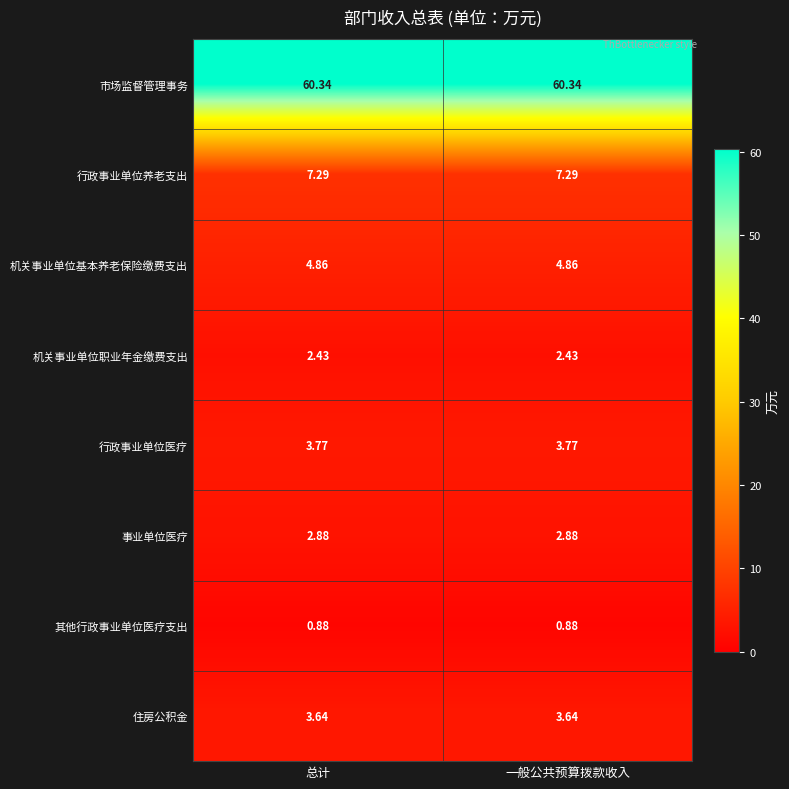

Rank the series at 总计 from lowest to highest value.

其他行政事业单位医疗支出, 机关事业单位职业年金缴费支出, 事业单位医疗, 住房公积金, 行政事业单位医疗, 机关事业单位基本养老保险缴费支出, 行政事业单位养老支出, 市场监督管理事务